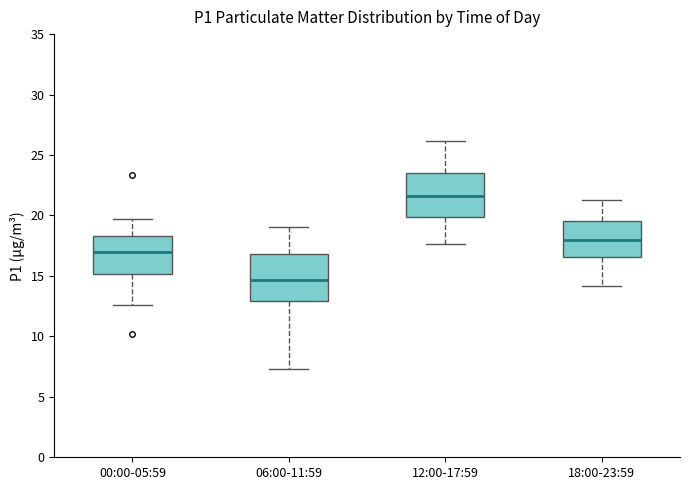

Where does the median line of the box for 06:00-11:59 sit on the y-axis? The values are not printed on the chart, so give them approximately, as read against the axis.

14.5